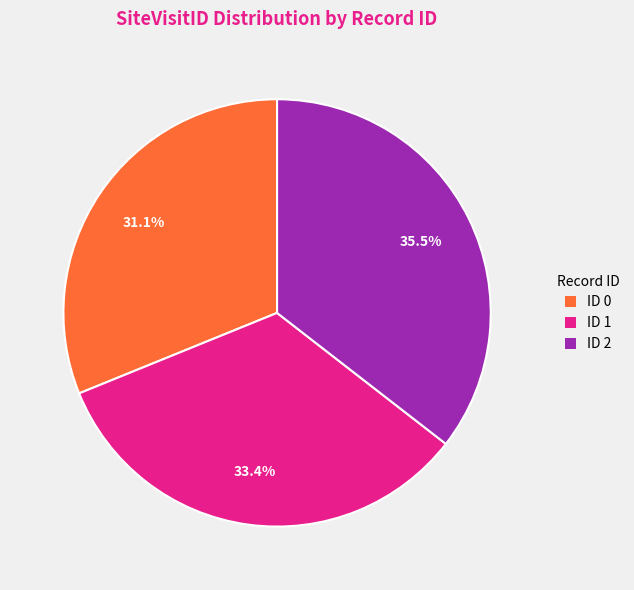

Combined, what portion of the pie is ID 1 and ID 2?

68.9%